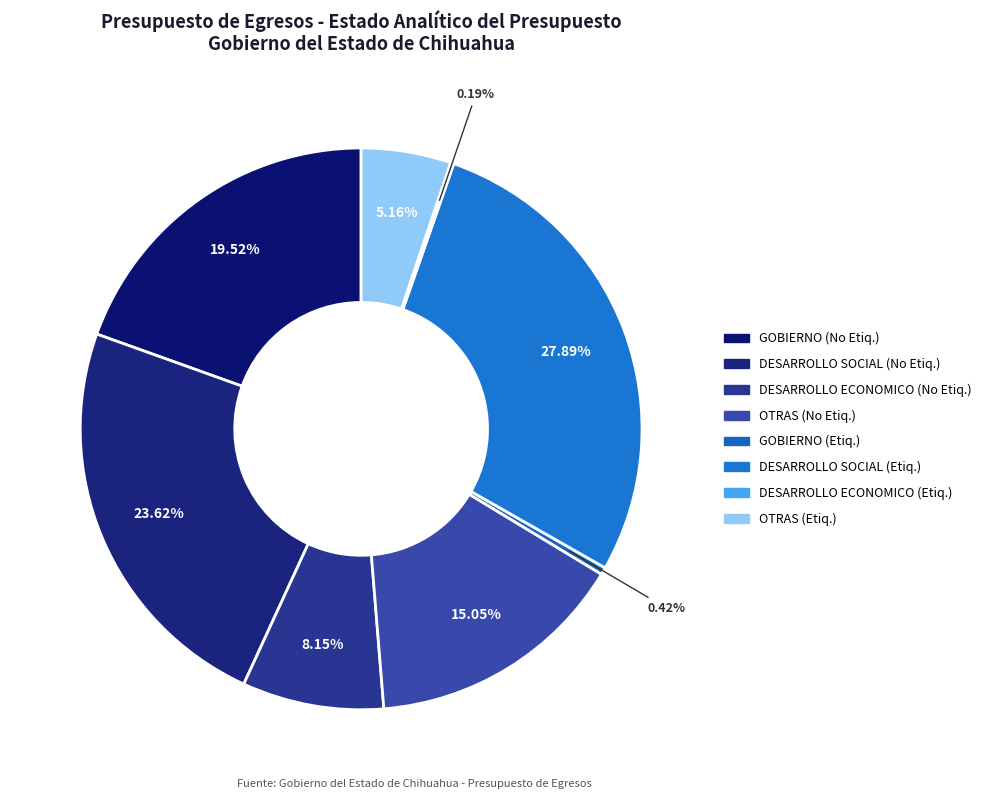

Rank the categories by value from highest to lowest.

DESARROLLO SOCIAL (Etiquetado), DESARROLLO SOCIAL (No Etiquetado), GOBIERNO (No Etiquetado), OTRAS (No Etiquetado), DESARROLLO ECONOMICO (No Etiquetado), OTRAS (Etiquetado), GOBIERNO (Etiquetado), DESARROLLO ECONOMICO (Etiquetado)